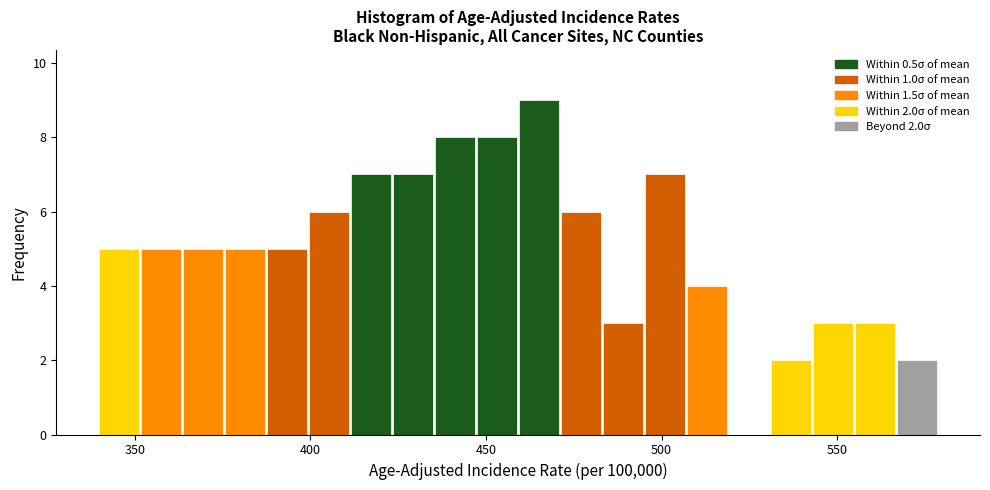

Around what value on the x-axis is the tallest bar? Give the approximate position of its centre, as read against the axis.

465